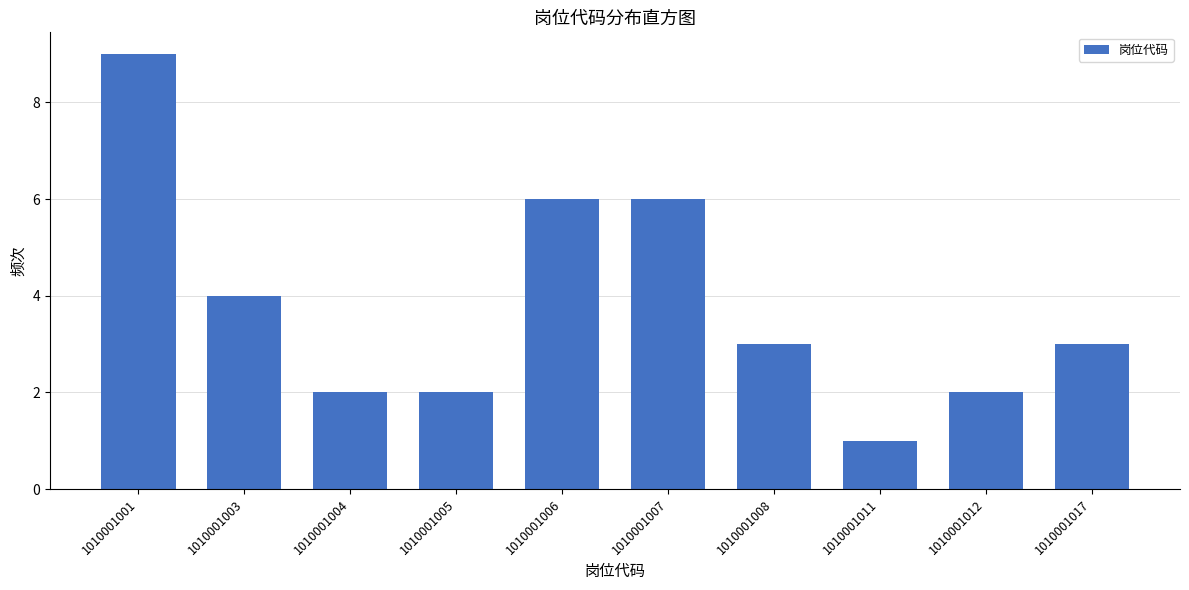

Reading left to right, transcribe all the data shown in this chart.

9	4	2	2	6	6	3	1	2	3